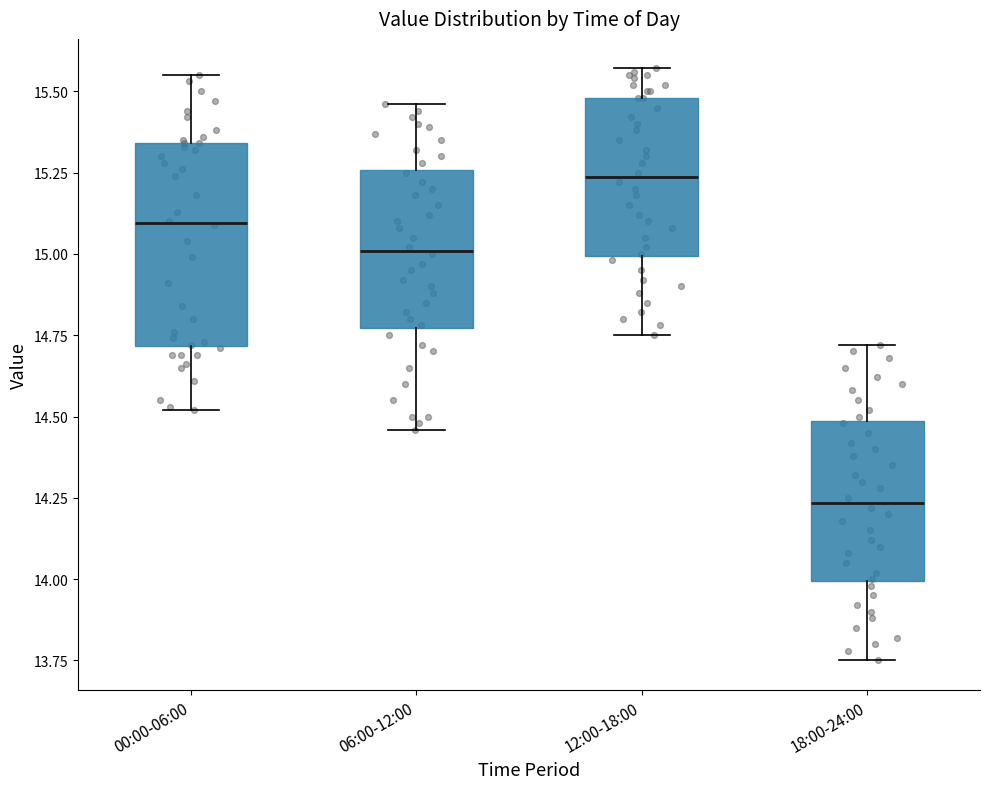

Reading left to right, read every box against the y-axis: the position of its median line, the range the box covers, and the ends of its whiskers. The values are not printed on the chart, so give them approximately, as read against the axis.

00:00-06:00: median 15.10, box 14.70 to 15.35, whiskers 14.50 to 15.55
06:00-12:00: median 15.00, box 14.75 to 15.25, whiskers 14.45 to 15.45
12:00-18:00: median 15.25, box 15.00 to 15.50, whiskers 14.75 to 15.55
18:00-24:00: median 14.25, box 14.00 to 14.50, whiskers 13.75 to 14.70